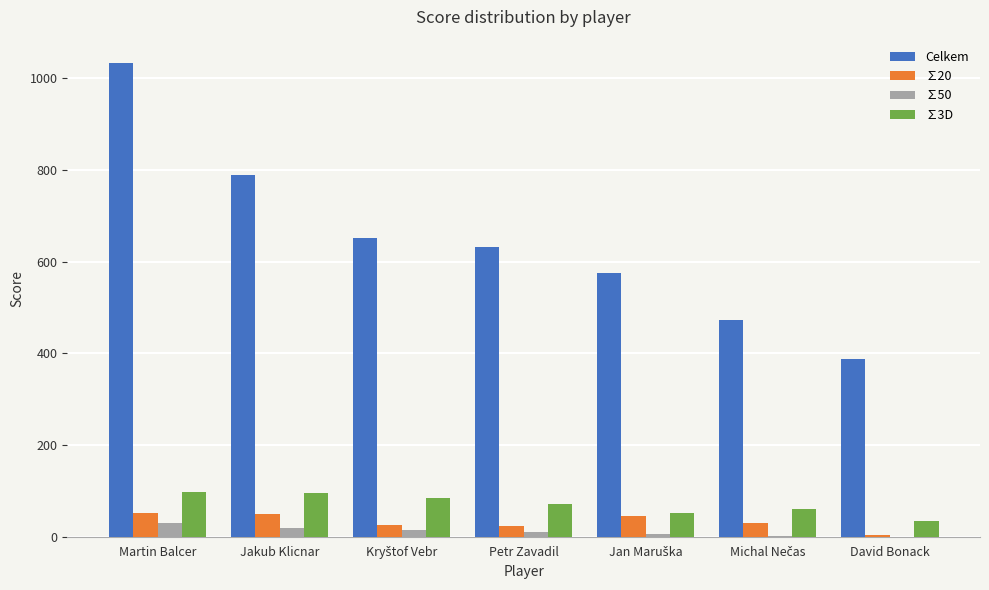

What is the difference between the ∑50 values at David Bonack and Martin Balcer?

31